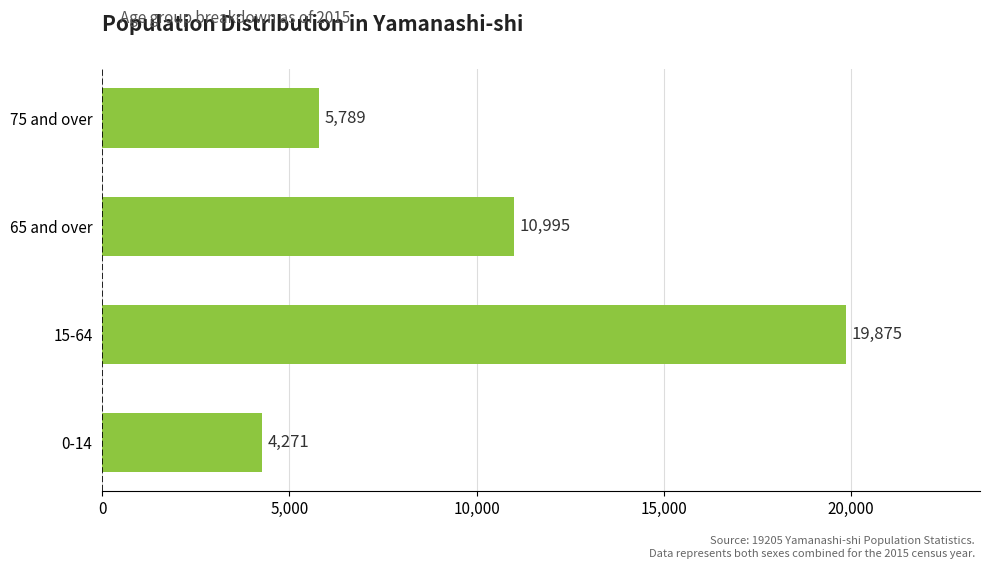

What is the change in value from 0-14 to 15-64?

+15604